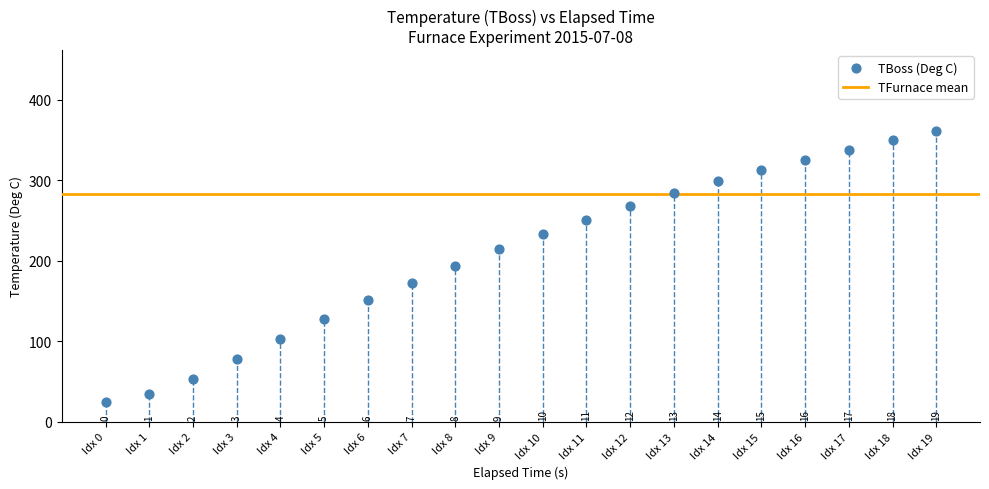

What is the range of X values (max minus min)?

1140.0